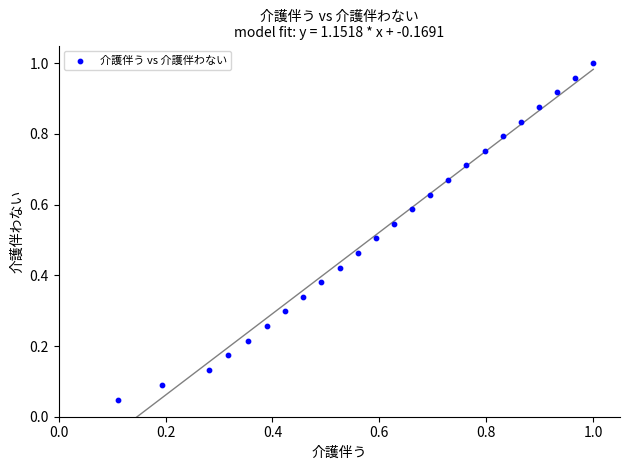

Count the number of points in this scatter plot.

24